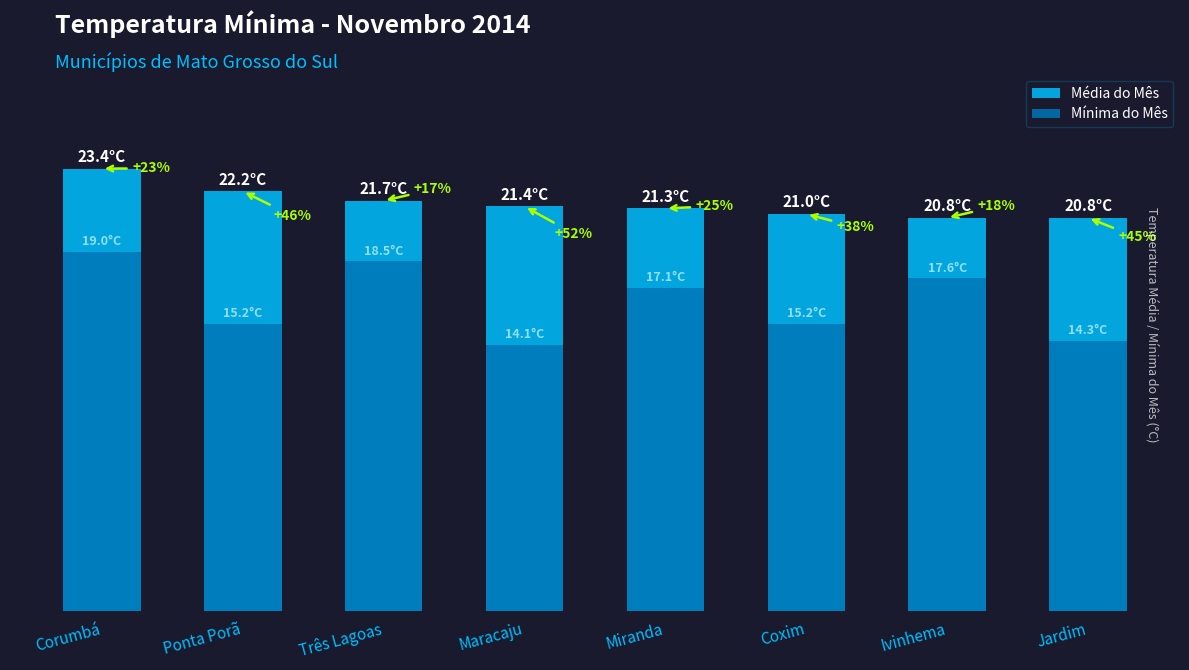

What is the sum of all Mínima do Mês values?

131.0